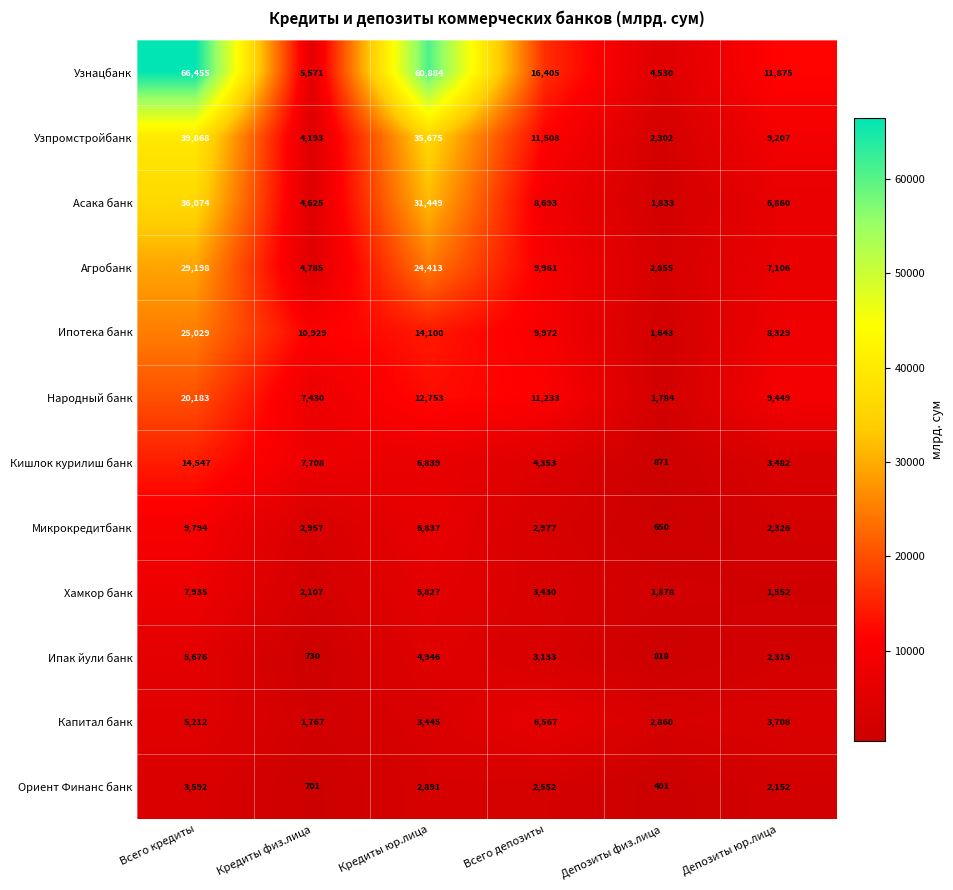

At which label does Народный банк first exceed 11233?

Всего кредиты